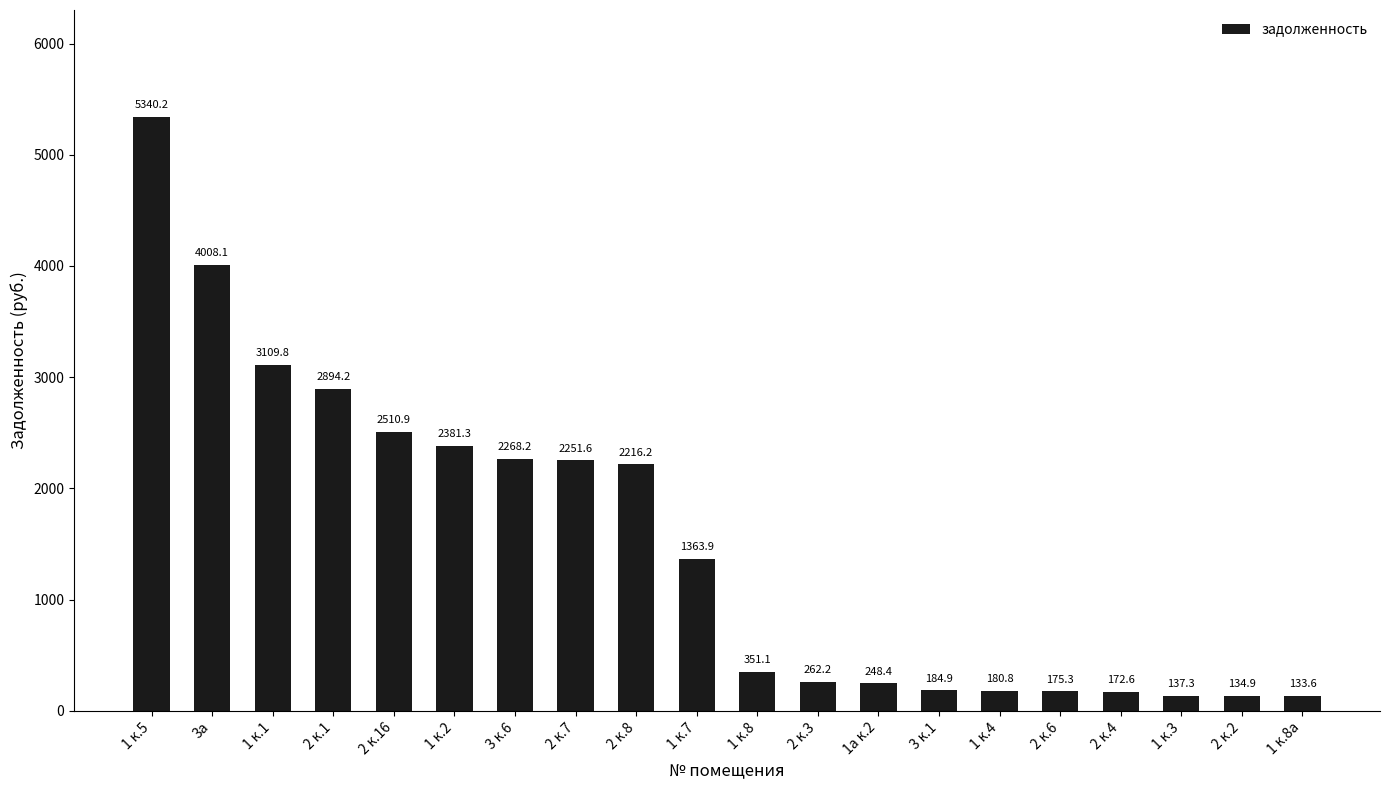

What is the sum of the values at 2 к.1 and 2 к.3?

3156.4